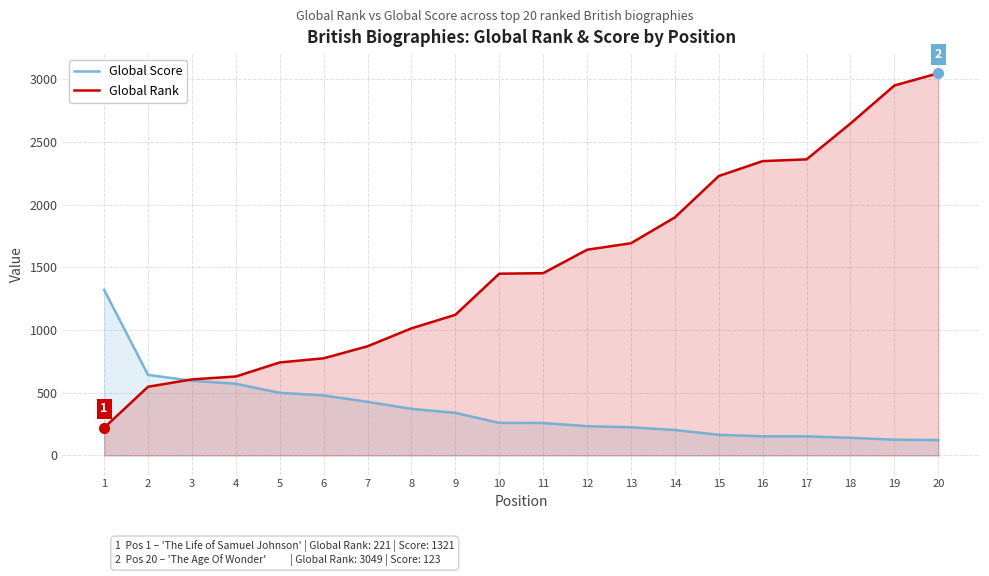

Which series has the largest total across all categories?

Global Rank